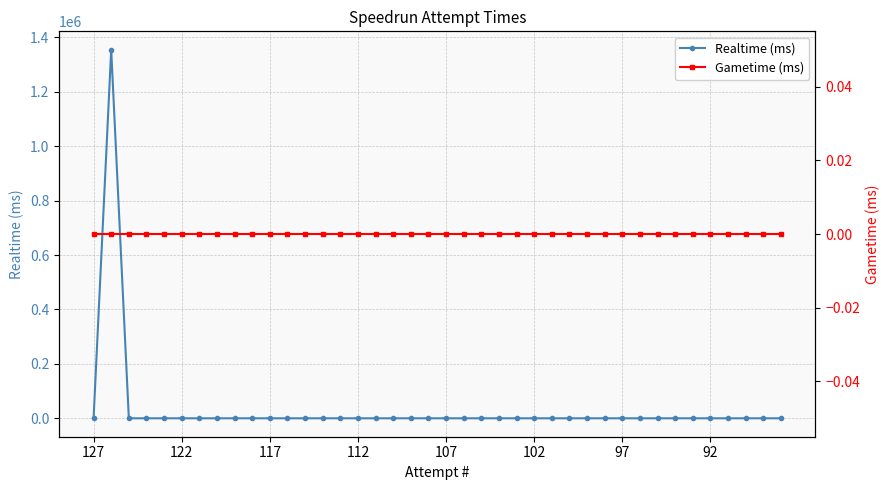

Which label corresponds to the smallest value in the chart?

127